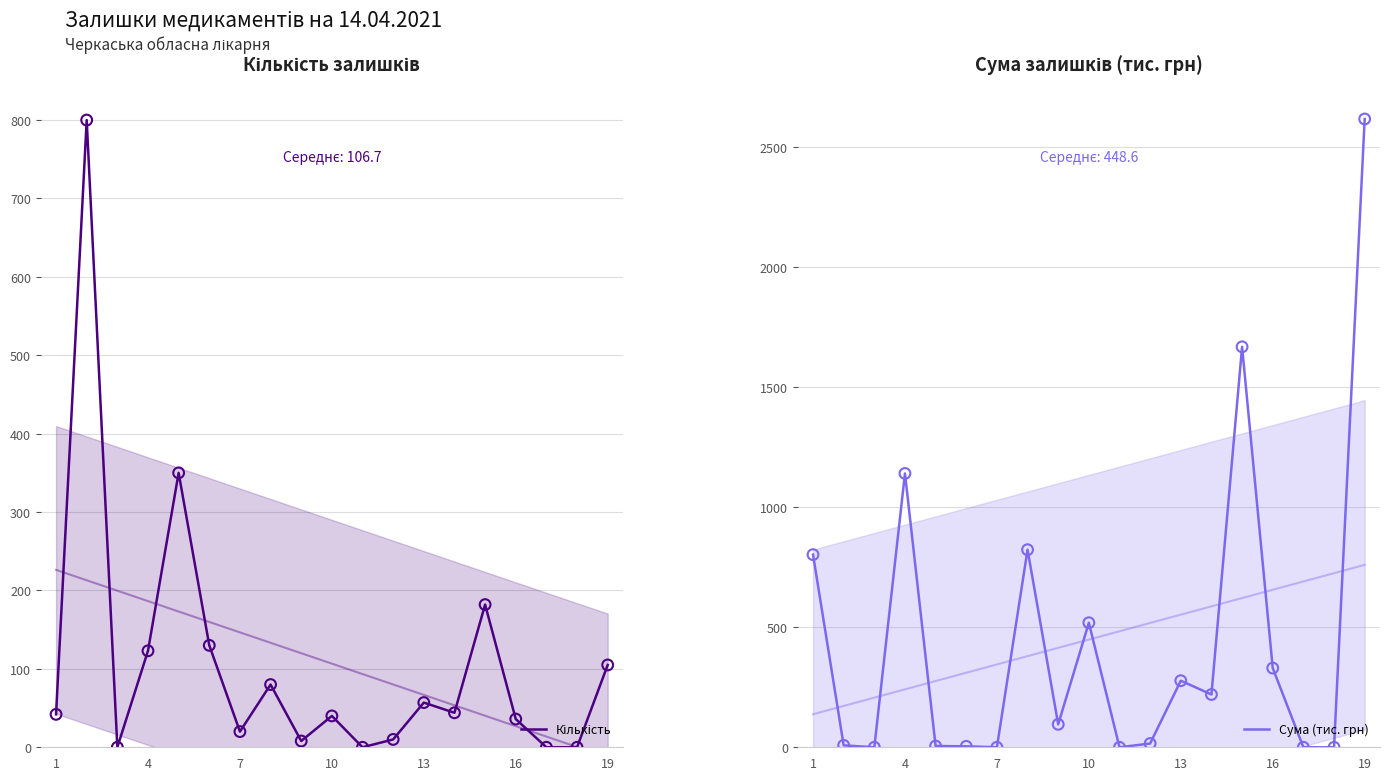

Which series reaches the minimum Y coordinate?

Кількість